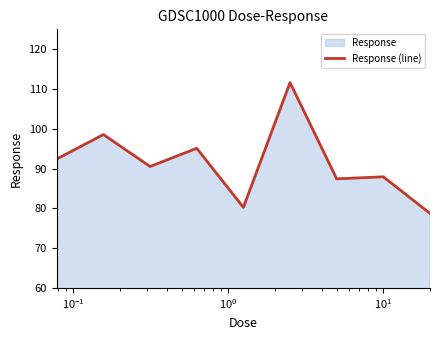

How many values exceed 90?

5